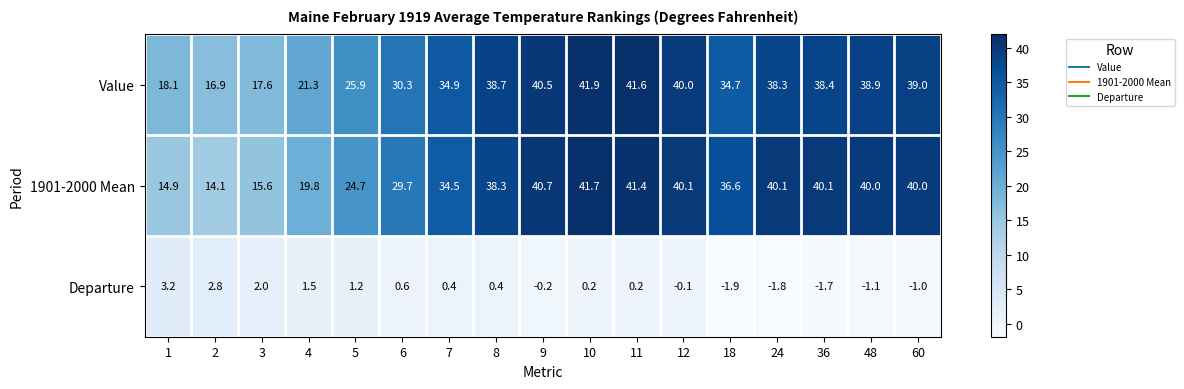

True or false: Departure has a value of 3.5 at 3.

False